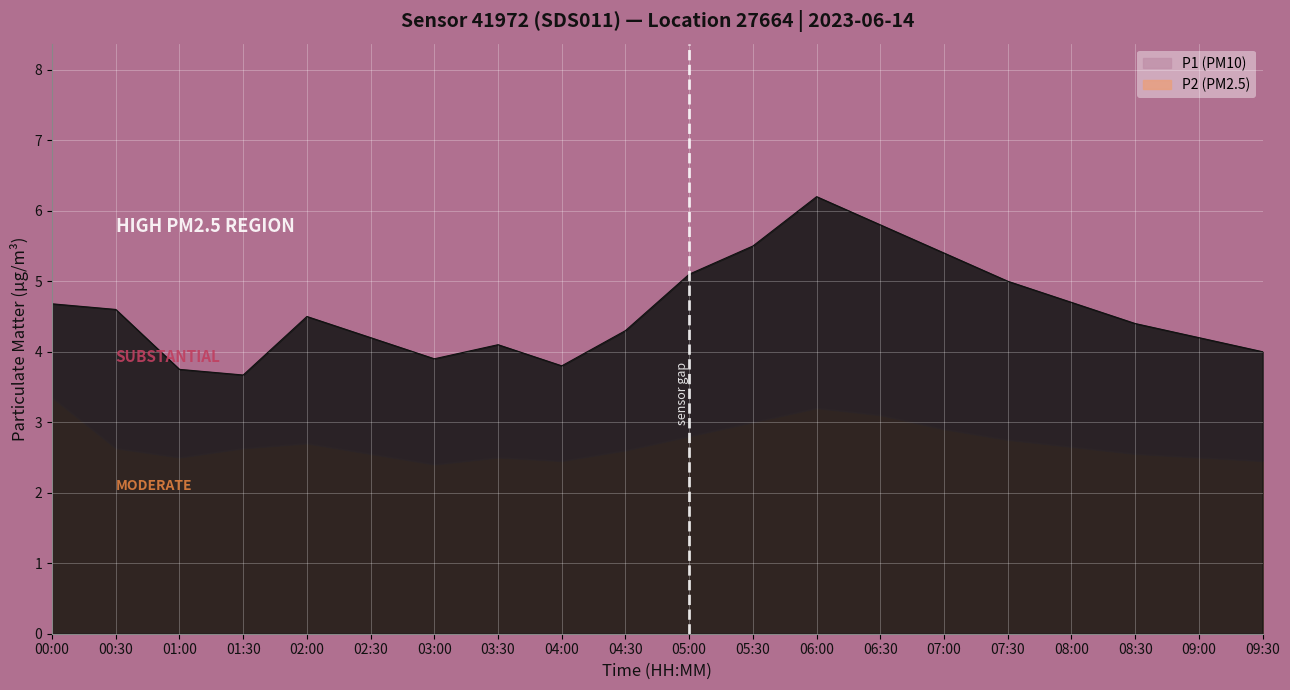

Which category has the highest value across all series?

06:00